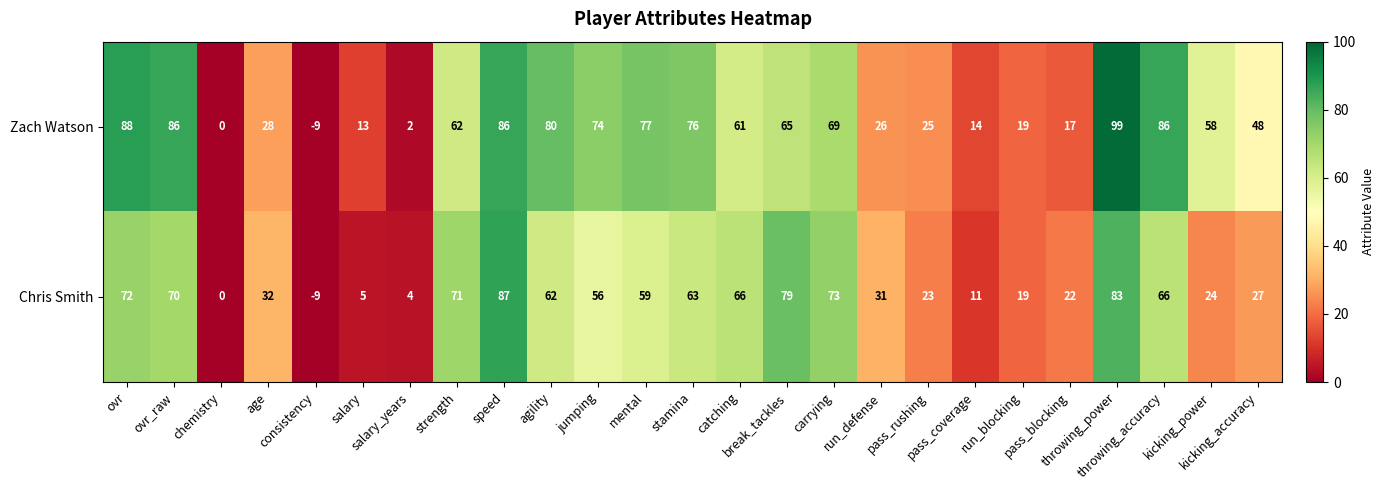

Which series has the largest total across all categories?

Zach Watson